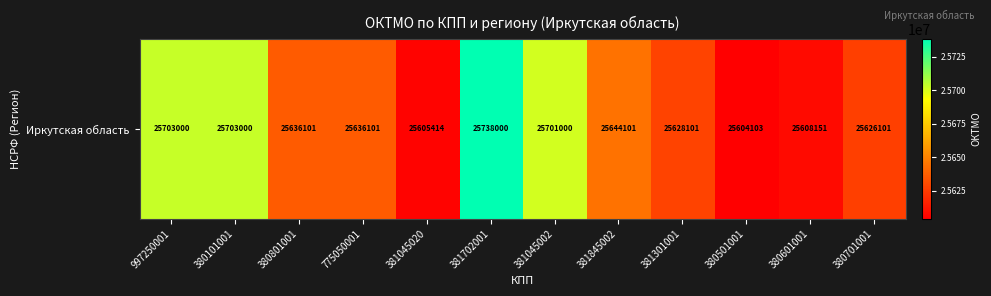

List the labels in order of value, smallest first.

380501001, 381045020, 380601001, 380701001, 381301001, 380801001, 775050001, 381845002, 381045002, 997250001, 380101001, 381702001